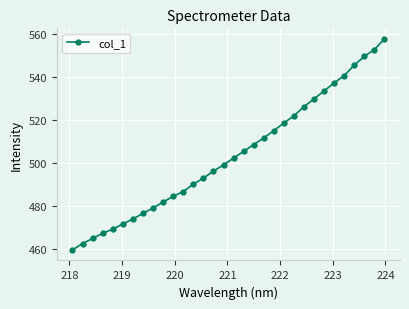

What is the smallest value displayed?

459.8